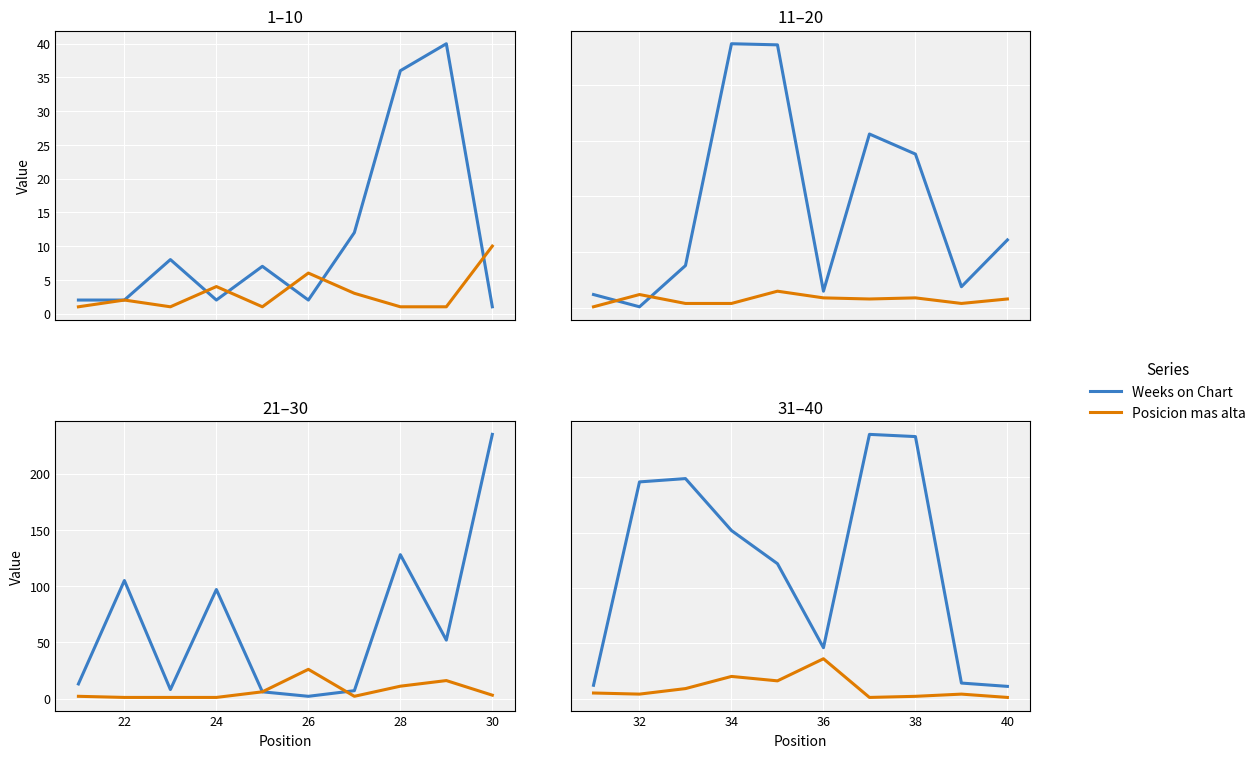

What position from the right is 32?

9